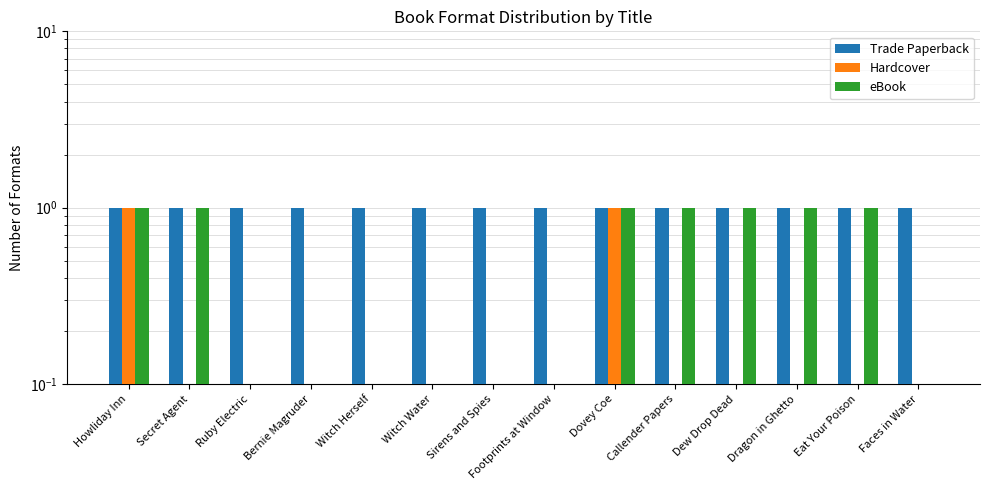

What is the label of the 12th bar from the left?

Dragon in Ghetto